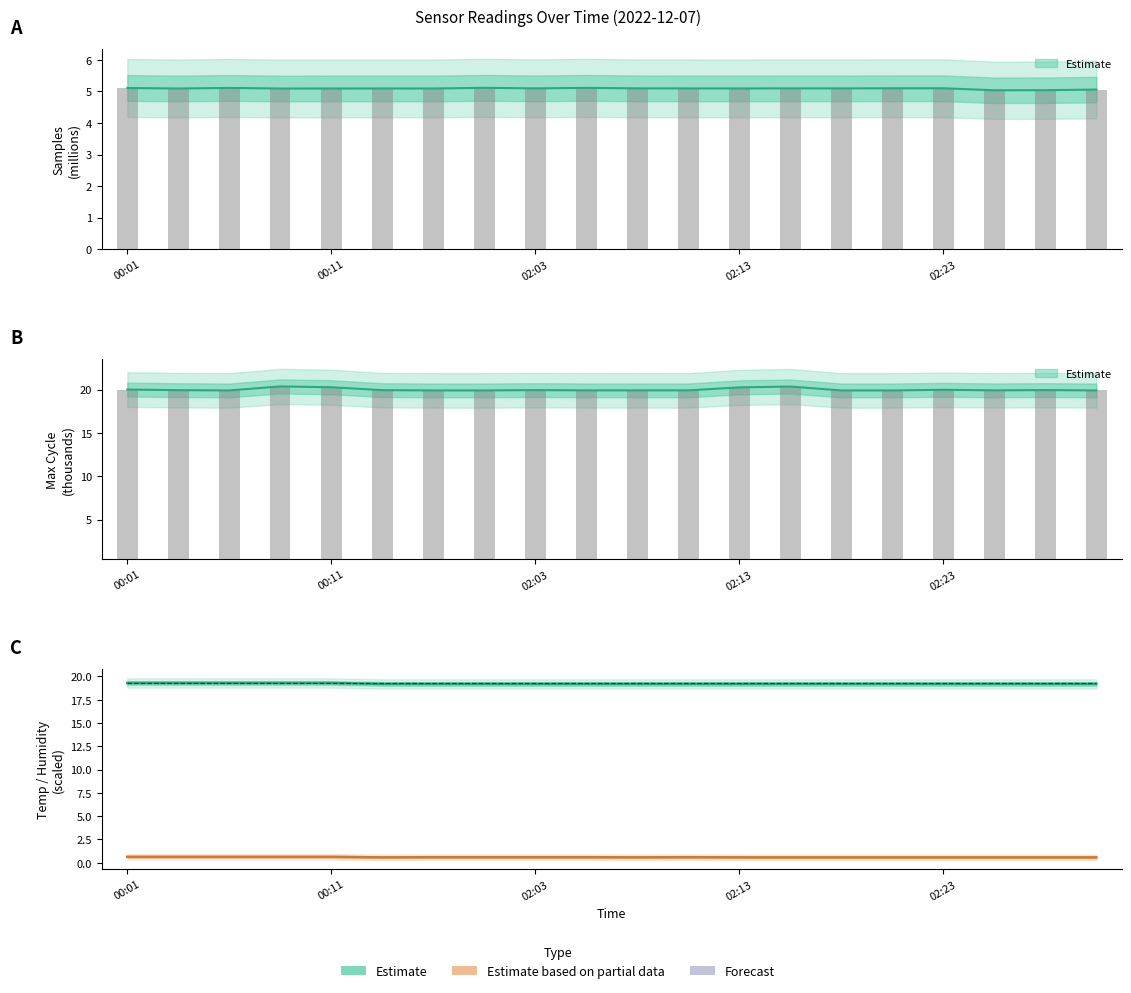

Which series changed the most between 02:01 and 02:23?

Max_cycle